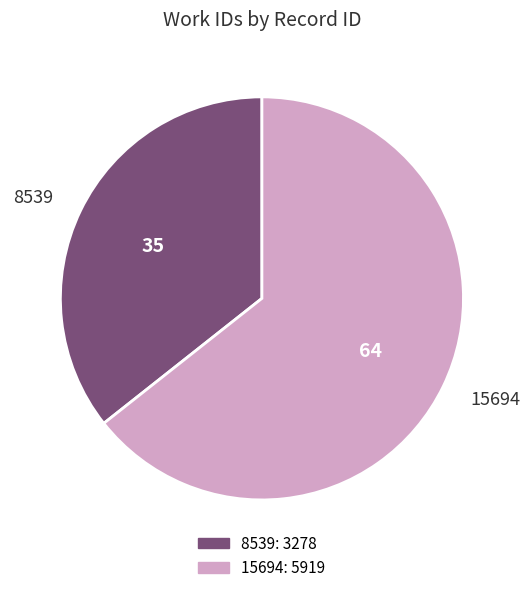

What is the largest slice in the pie chart?

15694